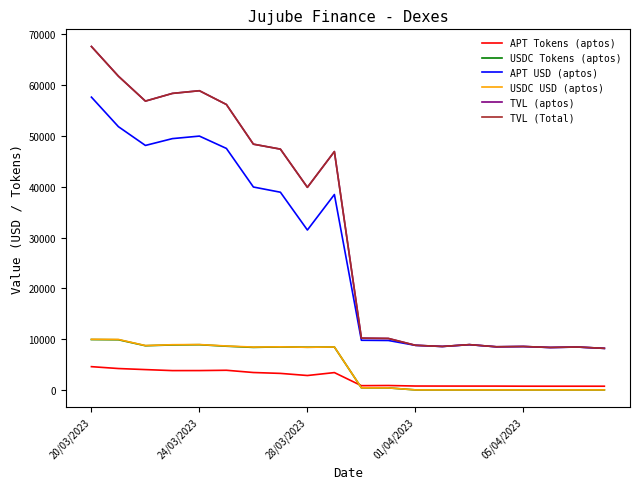

Reading left to right, what are all the values shown in this chart?

APT Tokens (aptos): 4582.0	4213.6	4004.3	3805.8	3811.8	3871.6	3429.0	3257.1	2838.8	3413.6	840.6	870.7	769.5	761.4	757.0	754.6	736.6	733.1	733.3	731.5
USDC Tokens (aptos): 9918.7	9878.0	8703.2	8856.6	8904.5	8605.3	8374.8	8476.7	8404.3	8447.8	415.5	398.4	8.8	8.8	8.8	8.8	8.8	8.8	8.8	9.1
APT USD (aptos): 57641.5	51826.7	48131.7	49475.9	49972.2	47543.1	39947.8	38921.9	31481.8	38471.0	9776.4	9734.1	8779.8	8550.5	8909.8	8489.3	8544.8	8349.7	8440.8	8178.1
USDC USD (aptos): 9968.3	9937.2	8729.3	8900.9	8931.2	8648.3	8433.5	8485.1	8400.5	8456.2	416.0	399.5	8.8	8.8	8.8	8.8	8.8	8.8	8.8	9.1
TVL (aptos): 67609.8	61764.0	56861.1	58376.8	58903.5	56191.4	48381.2	47407.1	39882.3	46927.2	10192.3	10133.7	8788.6	8559.3	8918.6	8498.1	8553.6	8358.5	8449.5	8187.1
TVL (Total): 67609.8	61764.0	56861.1	58376.8	58903.5	56191.4	48381.2	47407.1	39882.3	46927.2	10192.3	10133.7	8788.6	8559.3	8918.6	8498.1	8553.6	8358.5	8449.5	8187.1